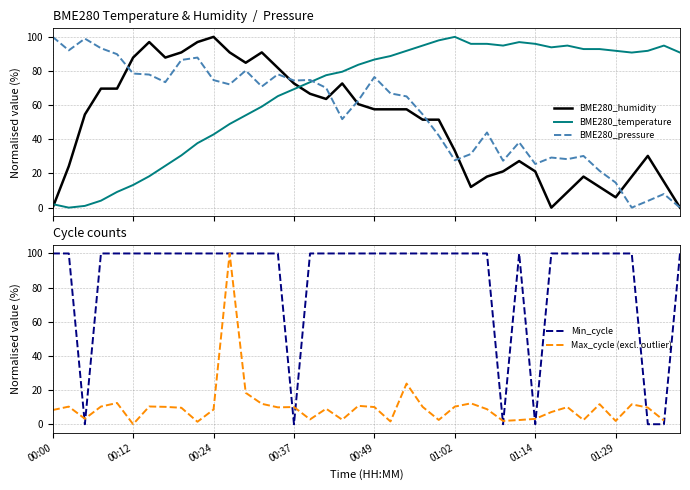

How many categories are shown in the chart?

40